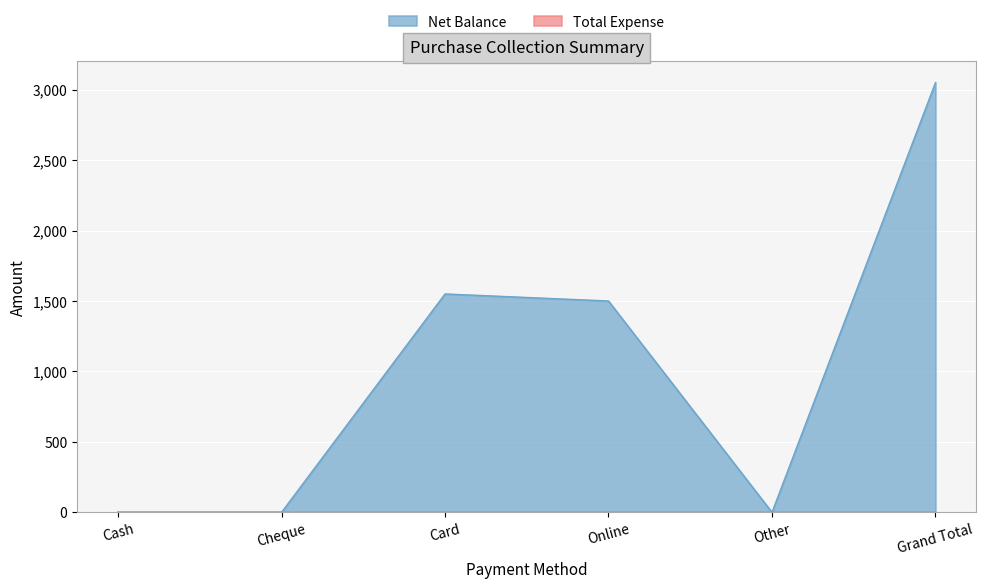

The chart shows a value of 1870 at Cash. True or false?

False